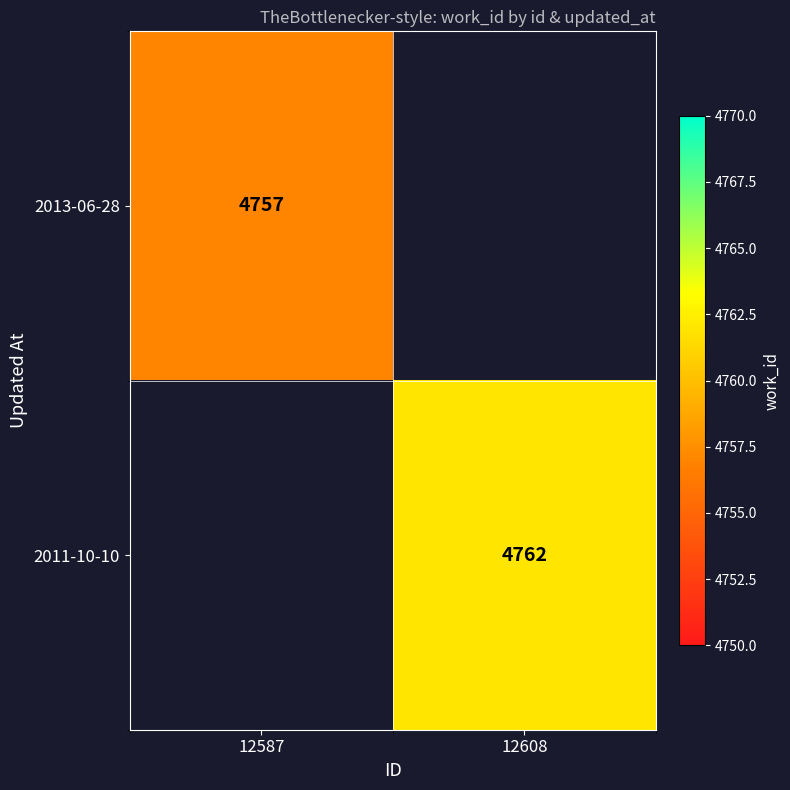

Is it true that 2011-10-10 equals 2627 at 12608?

False